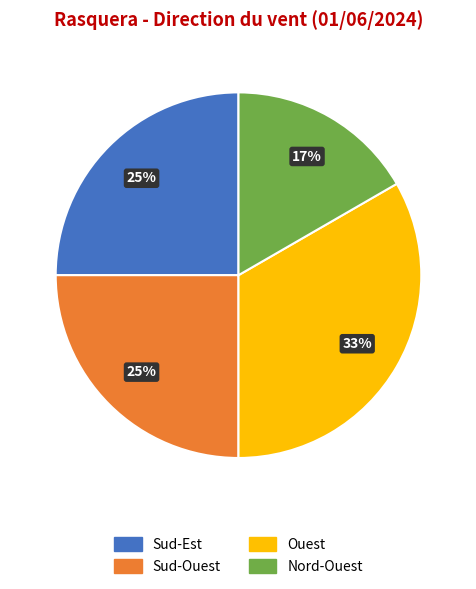

Combined, do Ouest and Sud-Est account for over 50%?

Yes